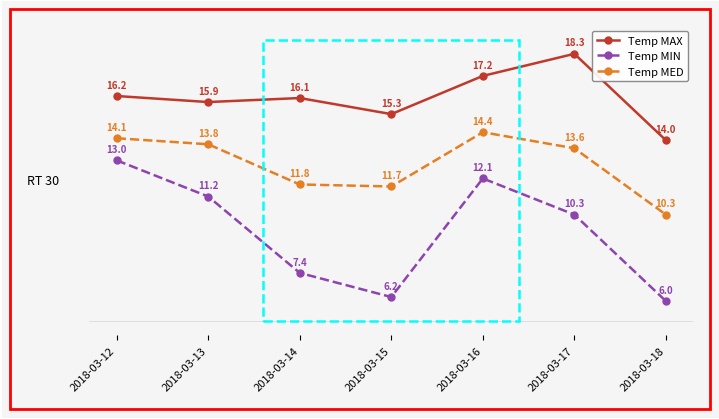

What is the difference between the highest and lowest values at 2018-03-16?

5.1